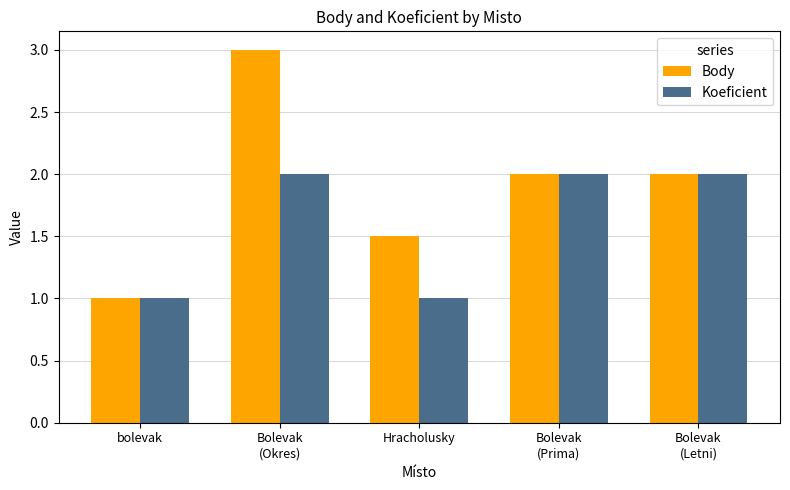

What is the spread (max minus min) of values at Hracholusky?

0.5